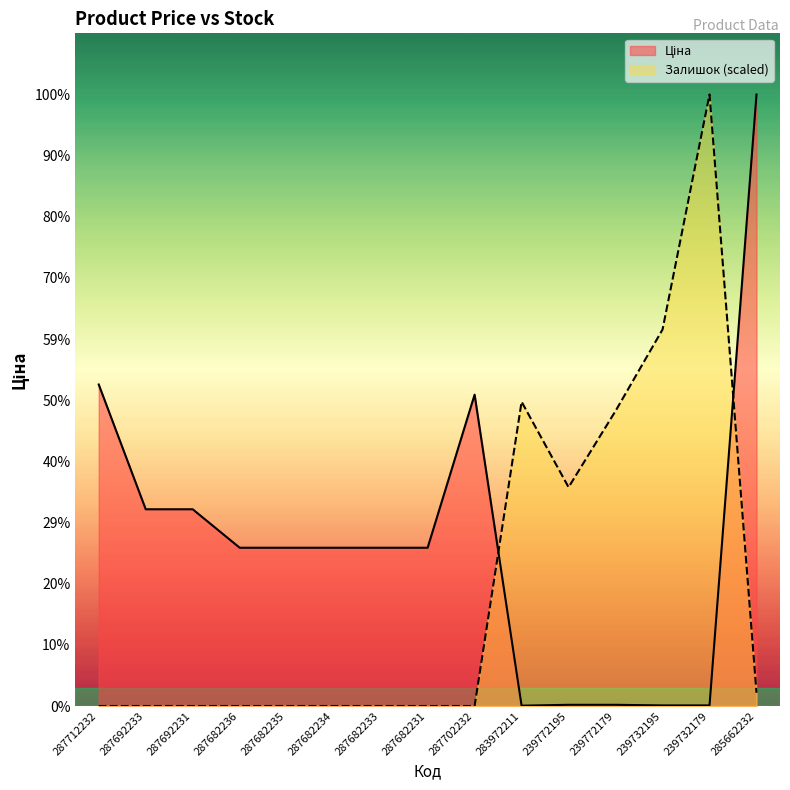

What is the value of the Ціна point at the 2nd from the left?

18671.5